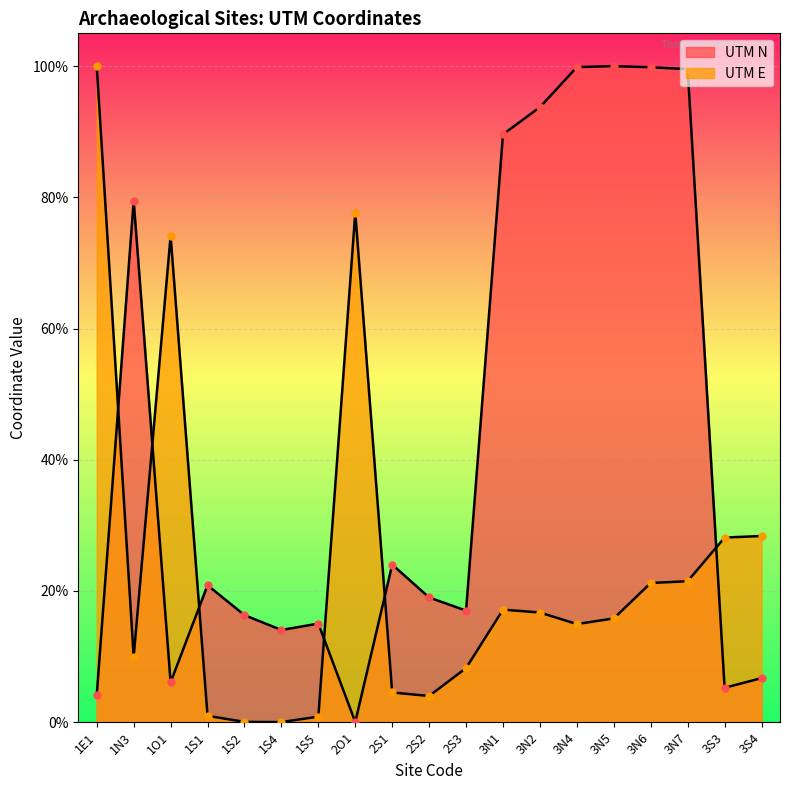

The value of UTM E at 3N6 is 28.0. True or false?

False